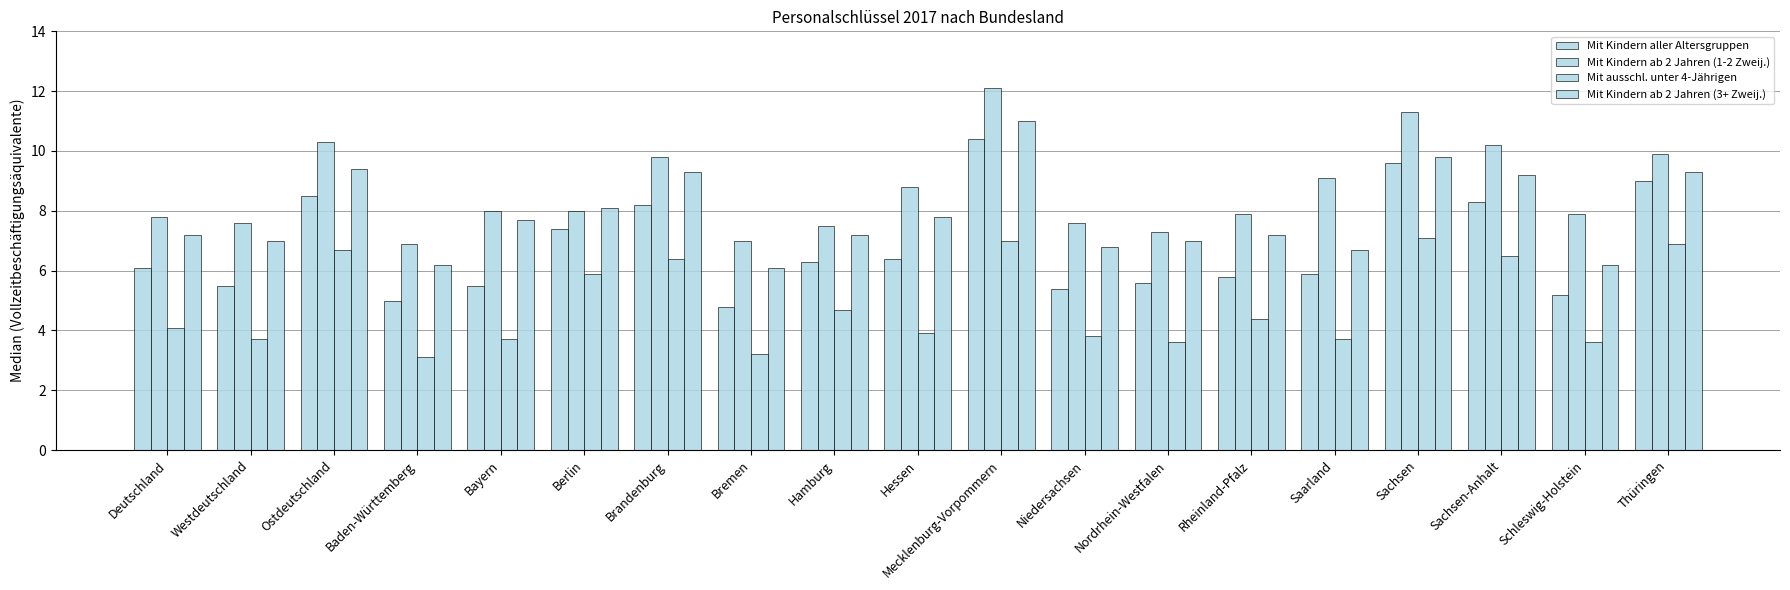

What is the label of the 19th bar from the right?

Deutschland